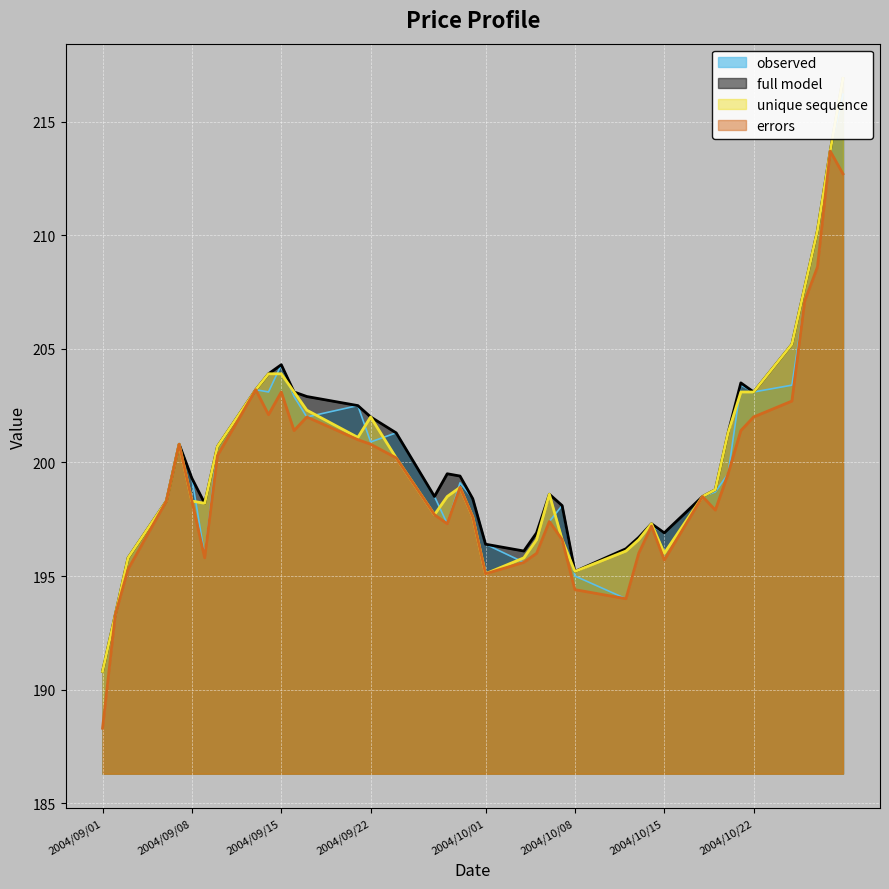

Is it true that errors equals 188.3 at 2004/09/01?

True